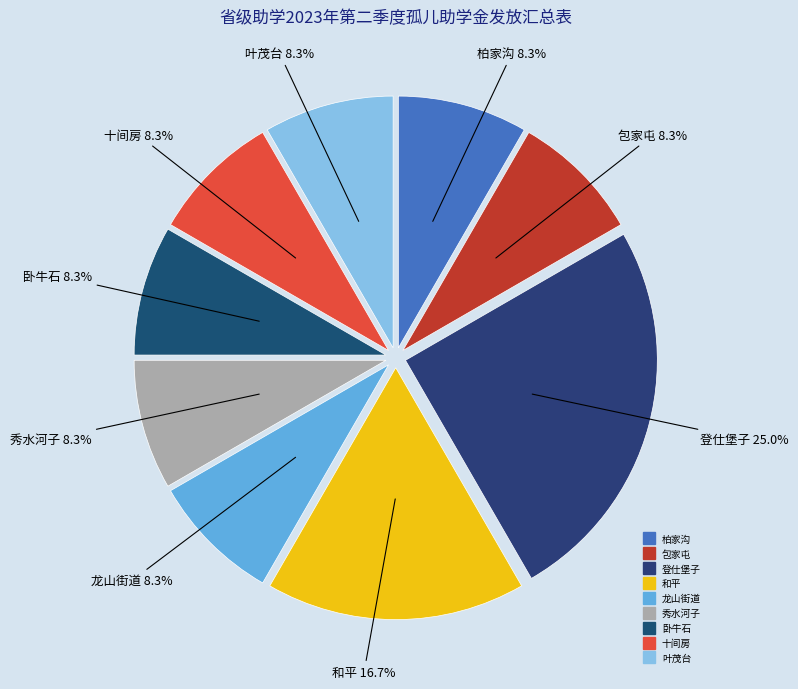

Which has a higher value, 柏家沟 or 和平?

和平